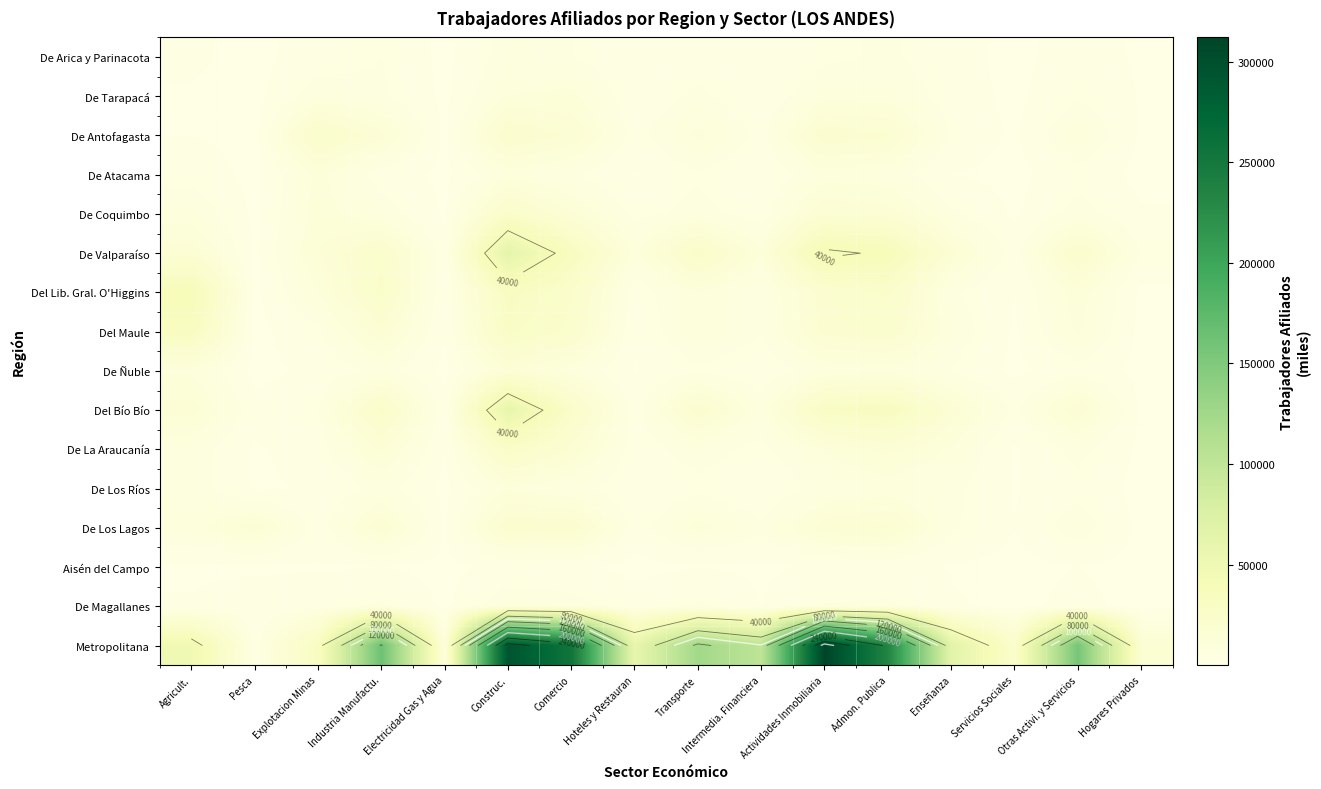

Which series has the largest range (max minus min)?

Metropolitana